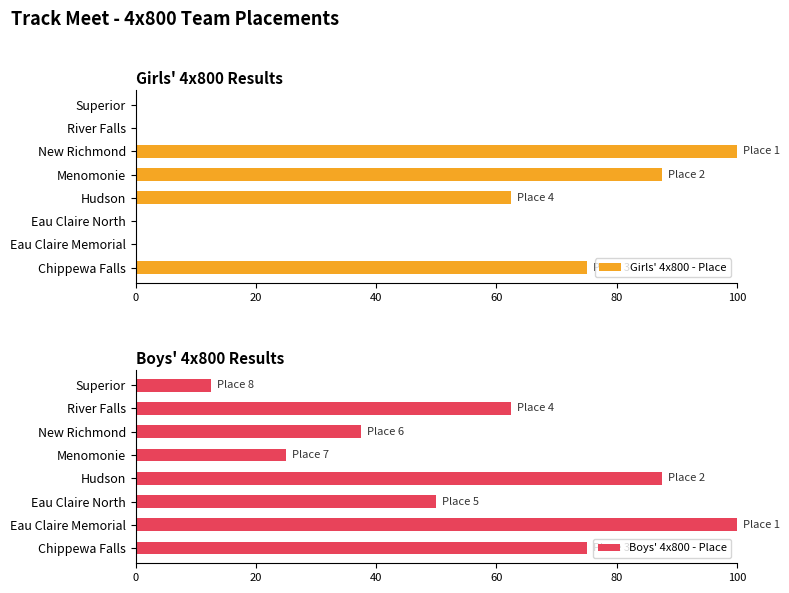

How many data points does each series have?

8